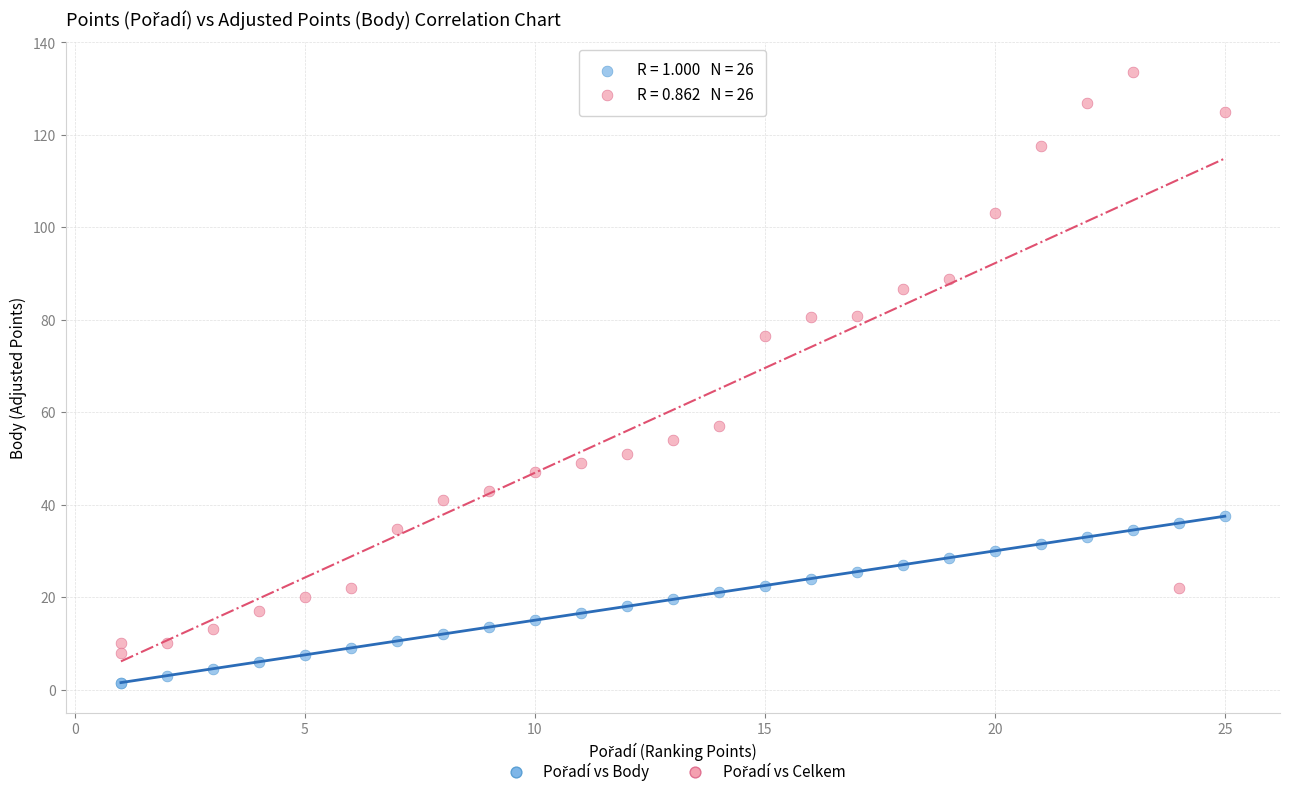

What is the X range (max minus min) for the scatter plot?

24.0